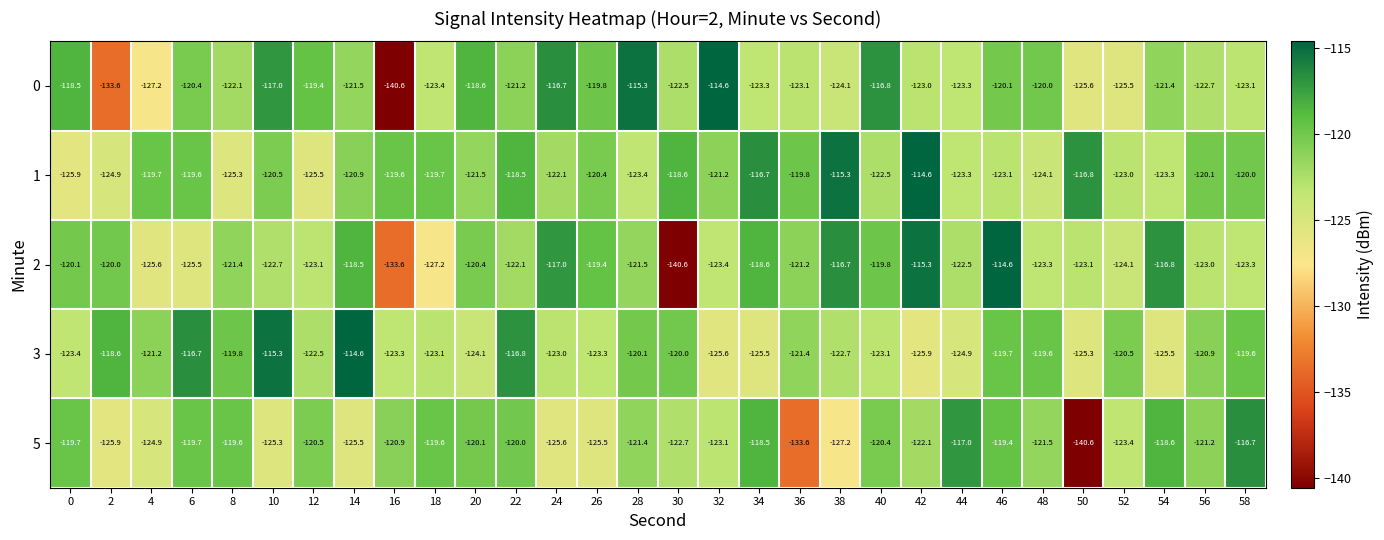

What is the total value across all series at 28?

-601.7